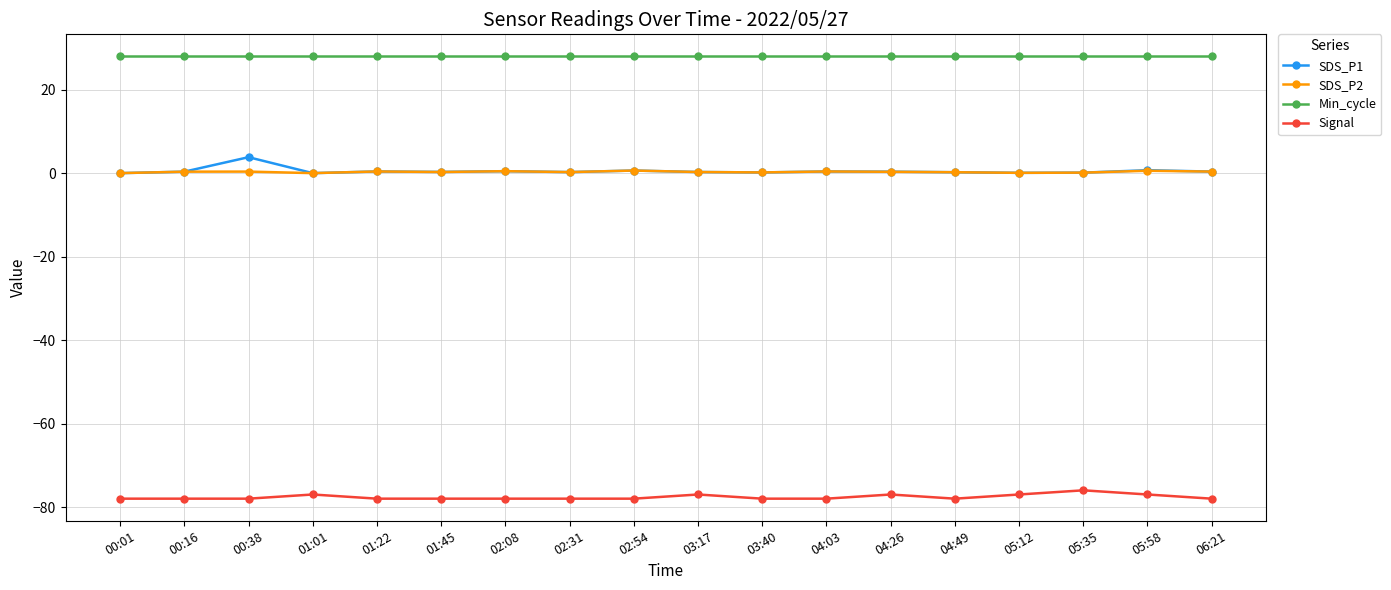

Is the value of Signal at 04:49 greater than the value of SDS_P2 at 05:35?

No